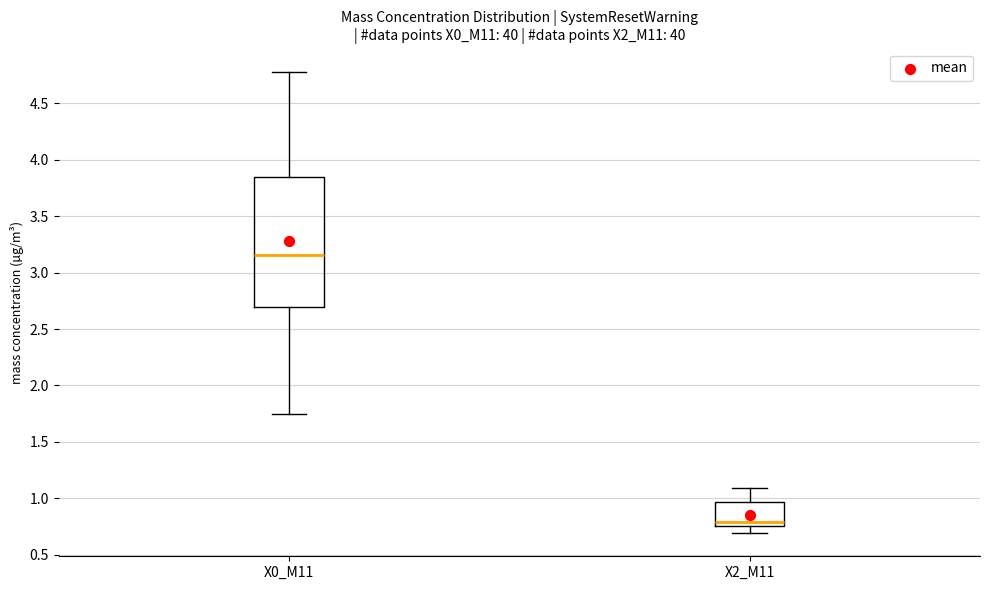

Which box has the lowest median line?

X2_M11